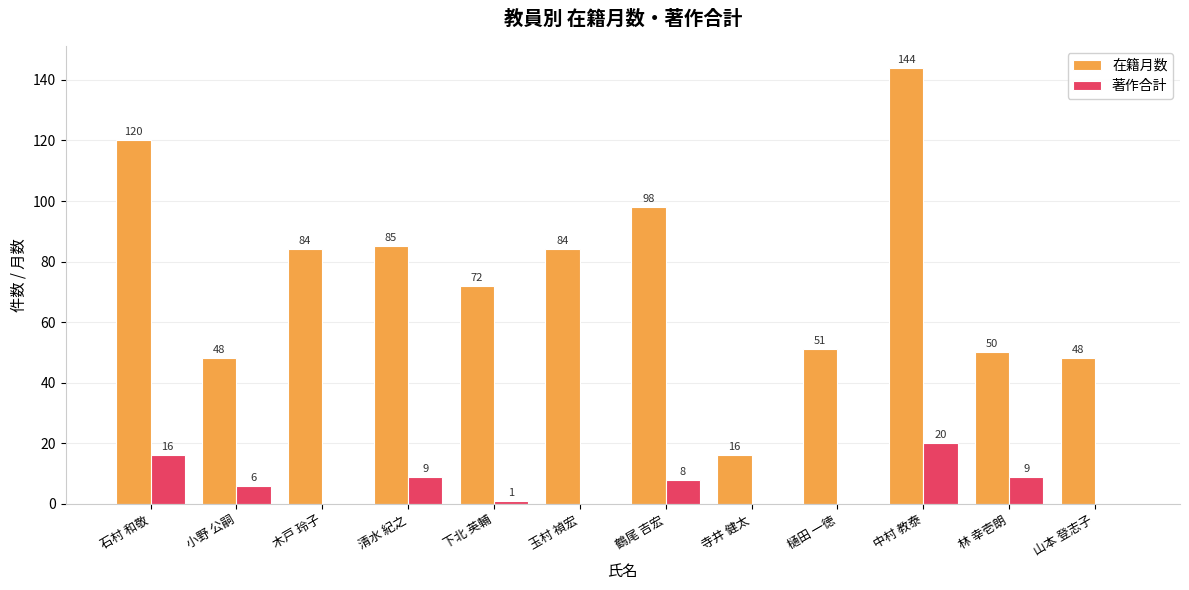

What is the sum of all 在籍月数 values?

900